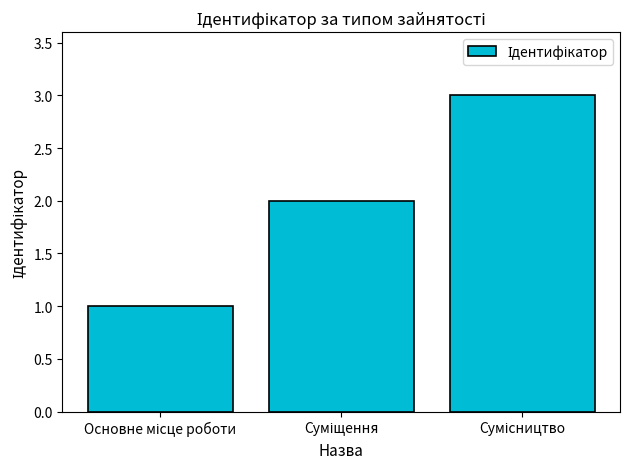

What is the sum of all values?

6